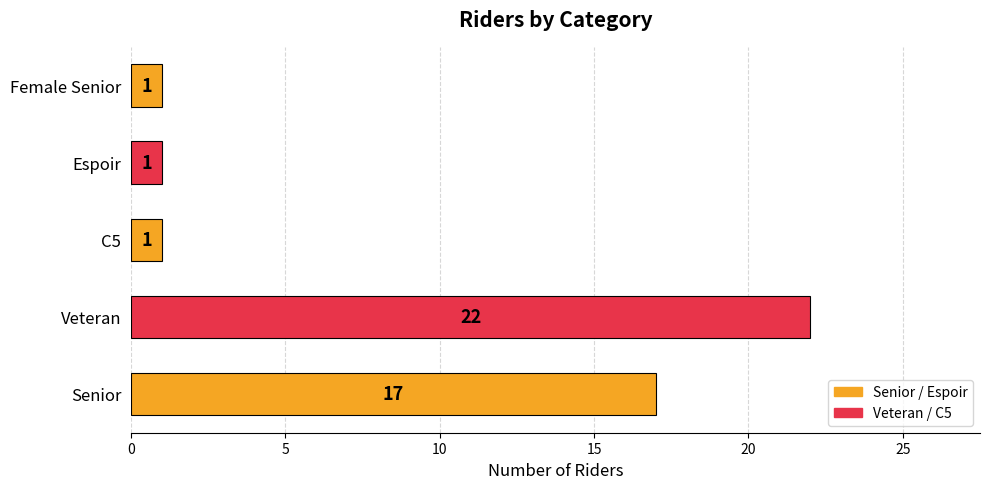

Which has a higher value, Senior or Espoir?

Senior